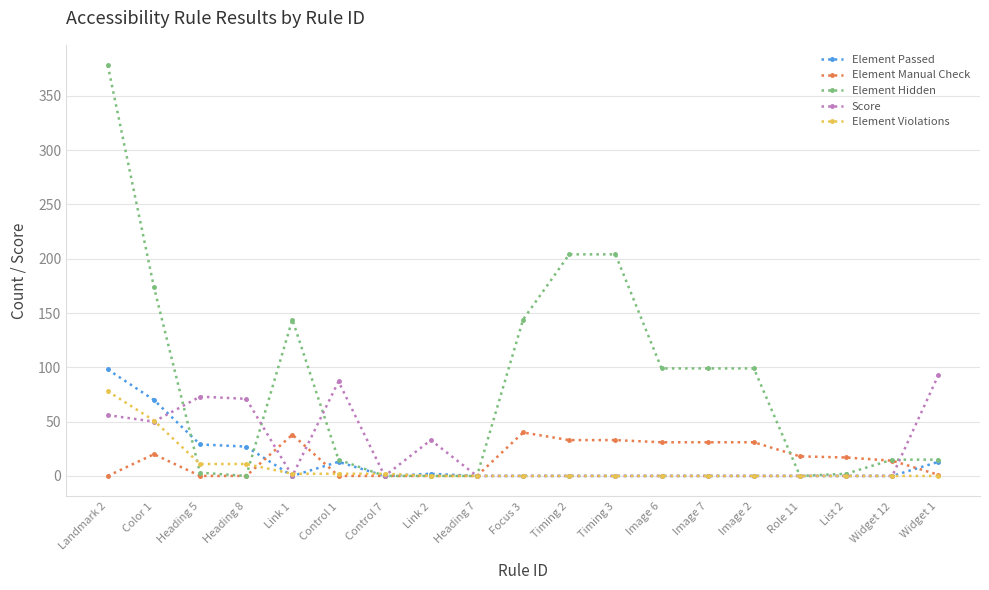

The value of Element Manual Check at Timing 3 is 33. True or false?

True